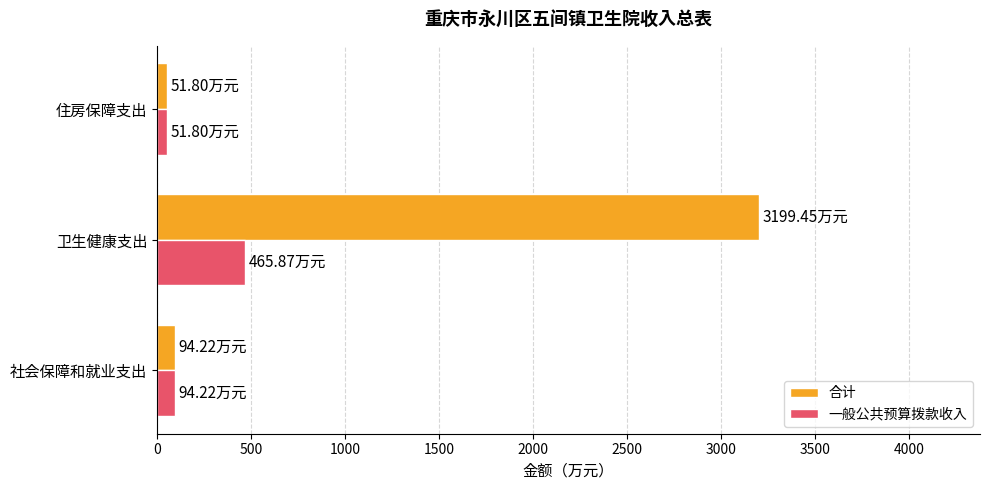

At 卫生健康支出, list the series in order from smallest to largest.

一般公共预算拨款收入, 合计